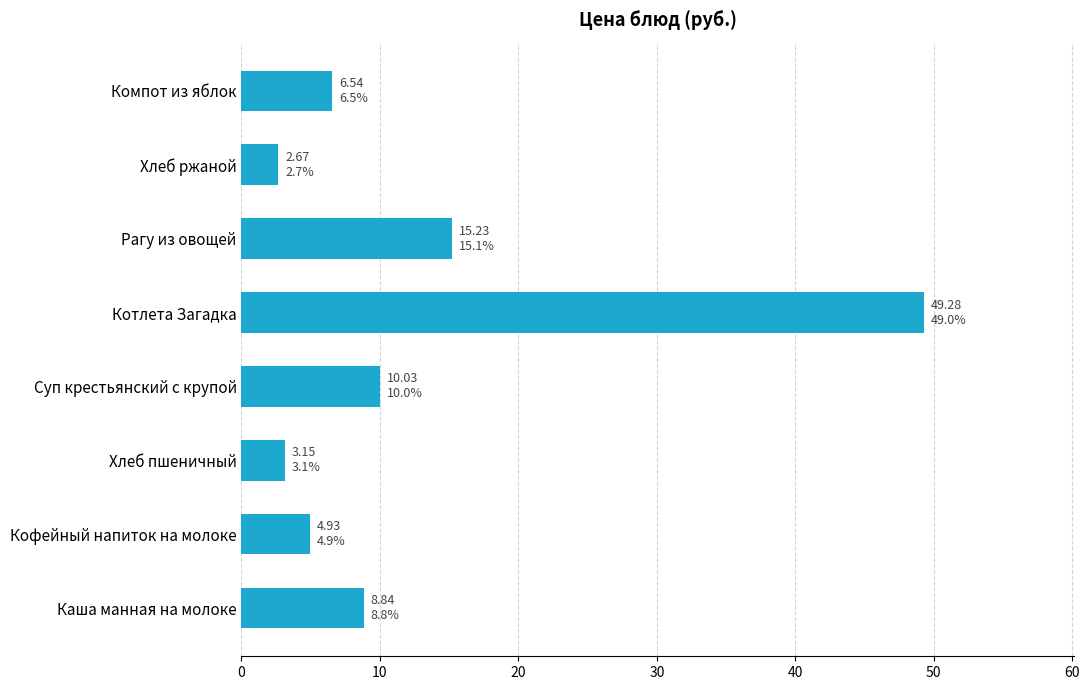

Approximately how many times larger is the value at Каша манная на молоке compared to Хлеб ржаной?

3.3